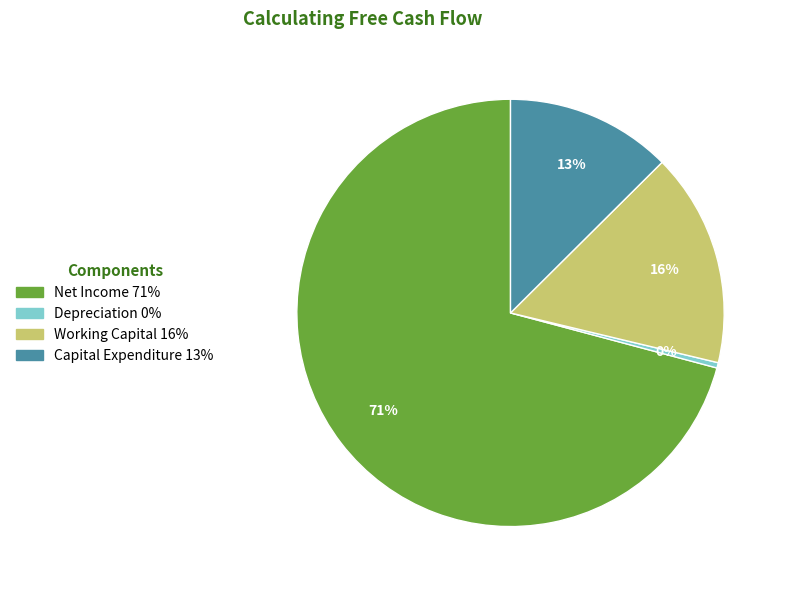

Which slice is the smallest?

Depreciation